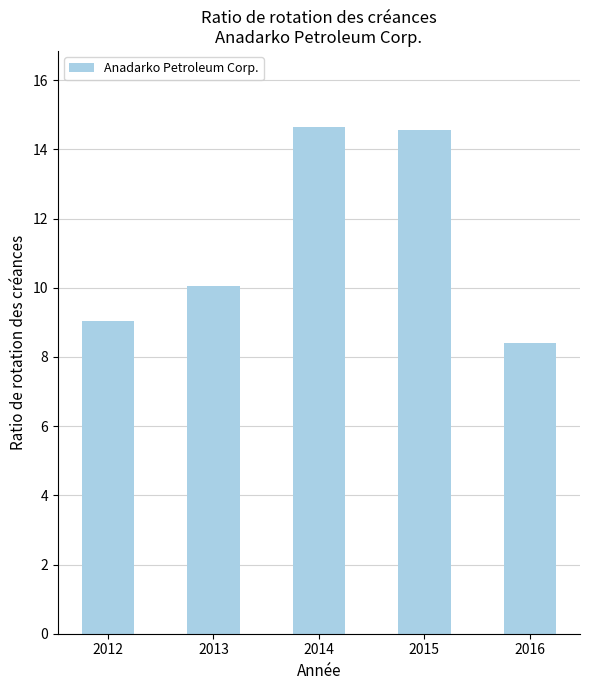

What is the change in value from 2012 to 2014?

+5.6